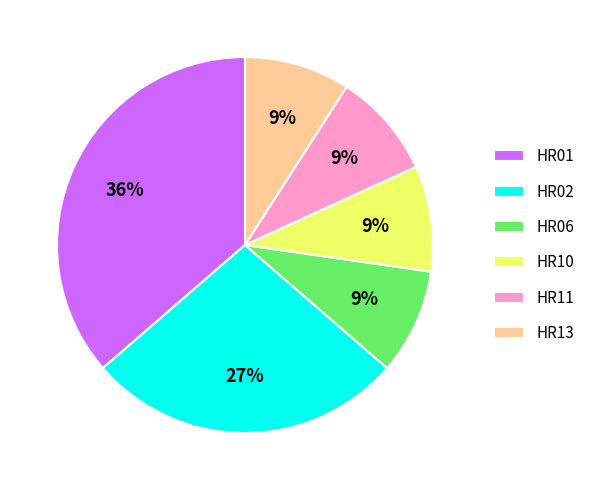

To the nearest percent, what portion does HR02 represent?

27%